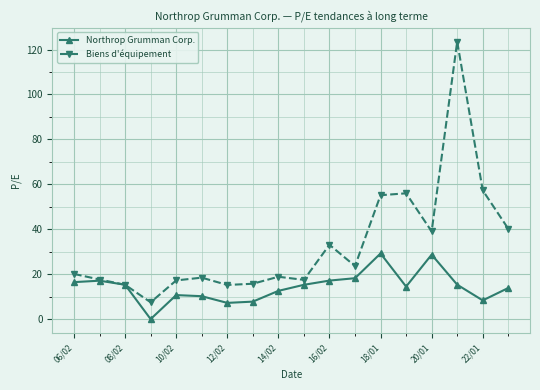

What is the highest value of the Northrop Grumman Corp. series?

29.2